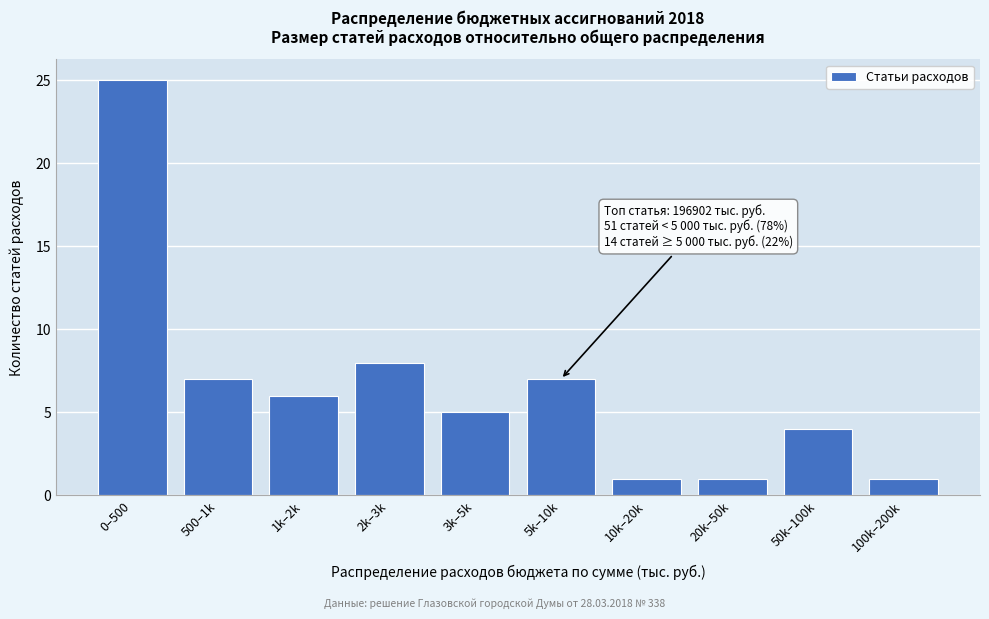

Reading left to right, list all the values displayed in this chart.

0–500=25	500–1k=7	1k–2k=6	2k–3k=8	3k–5k=5	5k–10k=7	10k–20k=1	20k–50k=1	50k–100k=4	100k–200k=1